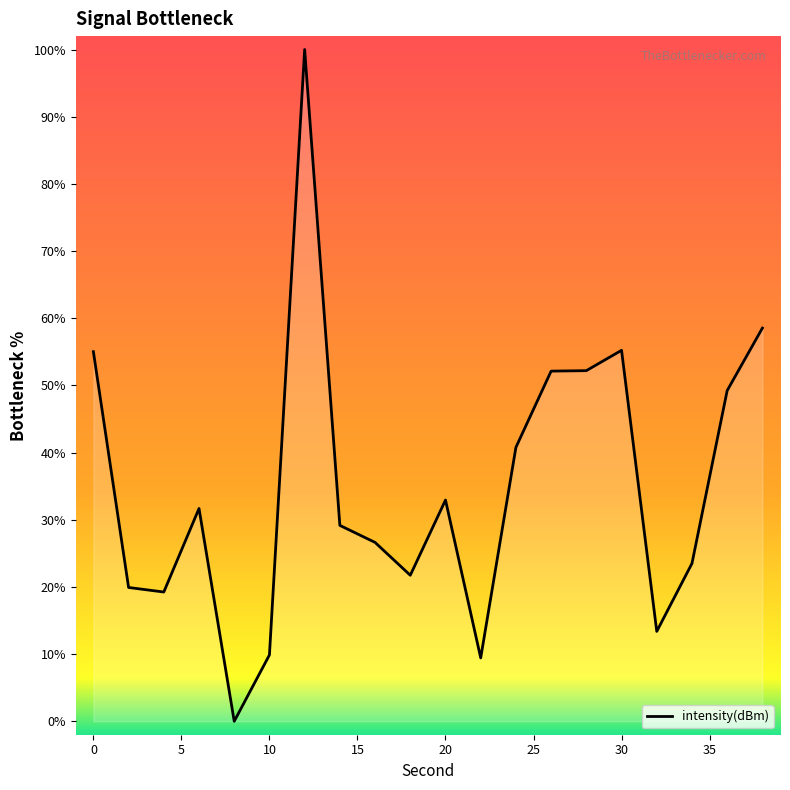

What is the greatest value displayed?

100.0